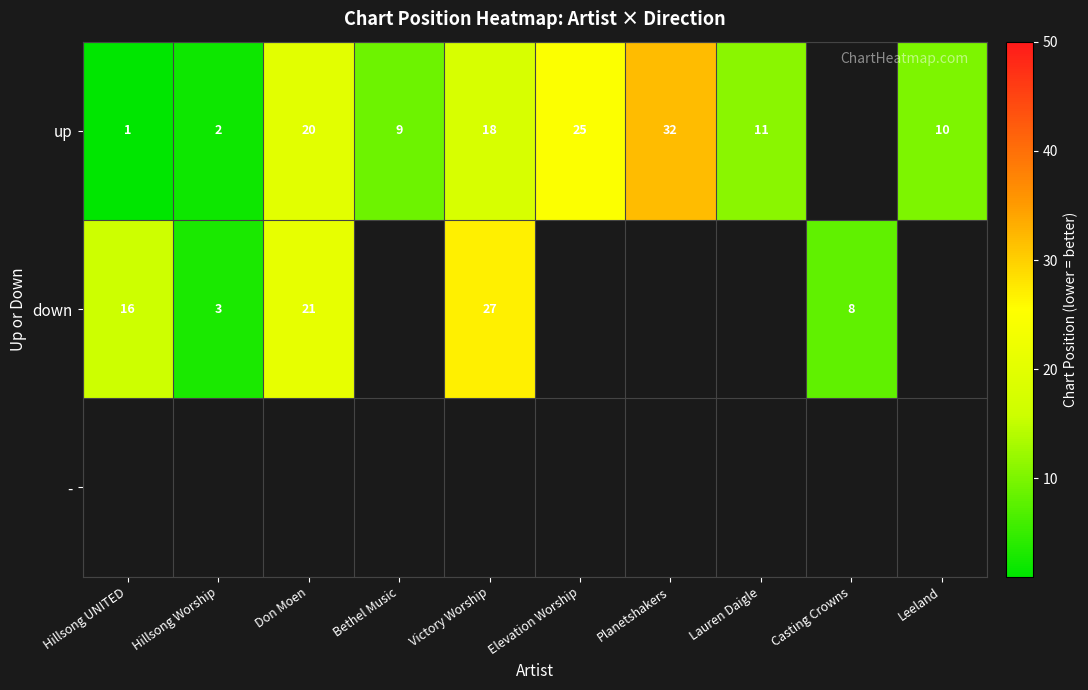

At which category does the chart reach its minimum across all series?

Hillsong UNITED